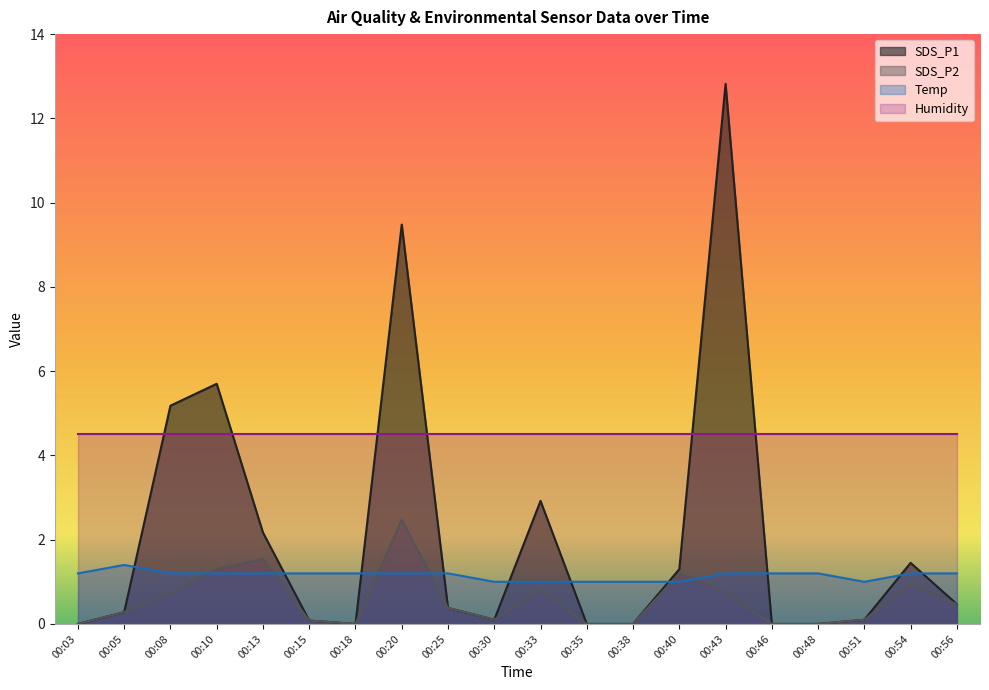

Rank the series by their maximum value, from lowest to highest.

Temp, SDS_P2, Humidity, SDS_P1